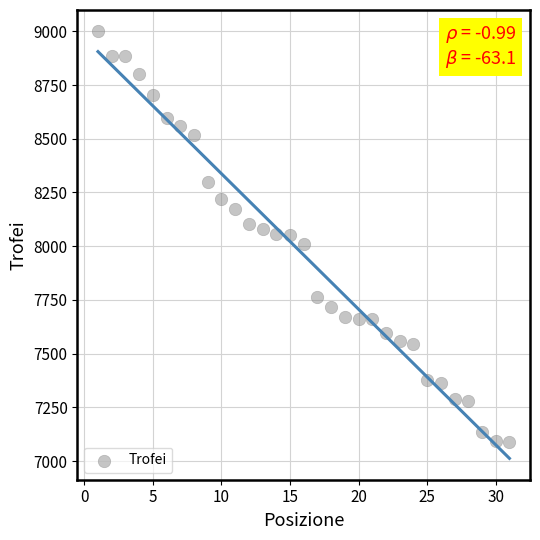

What is the range of X values (max minus min)?

30